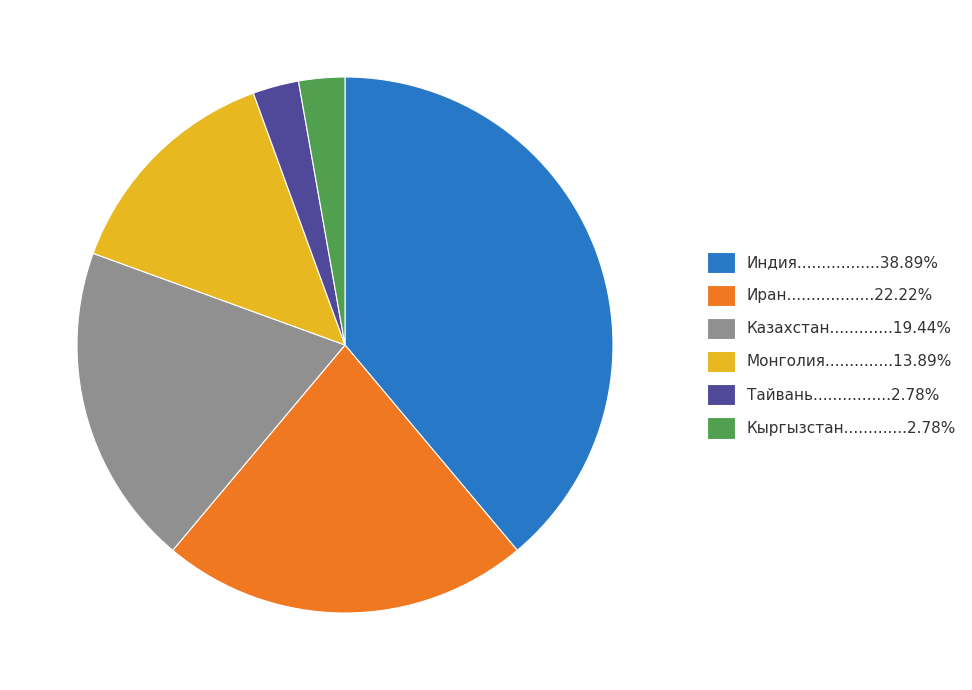

Is there any slice that represents more than half of the pie?

No